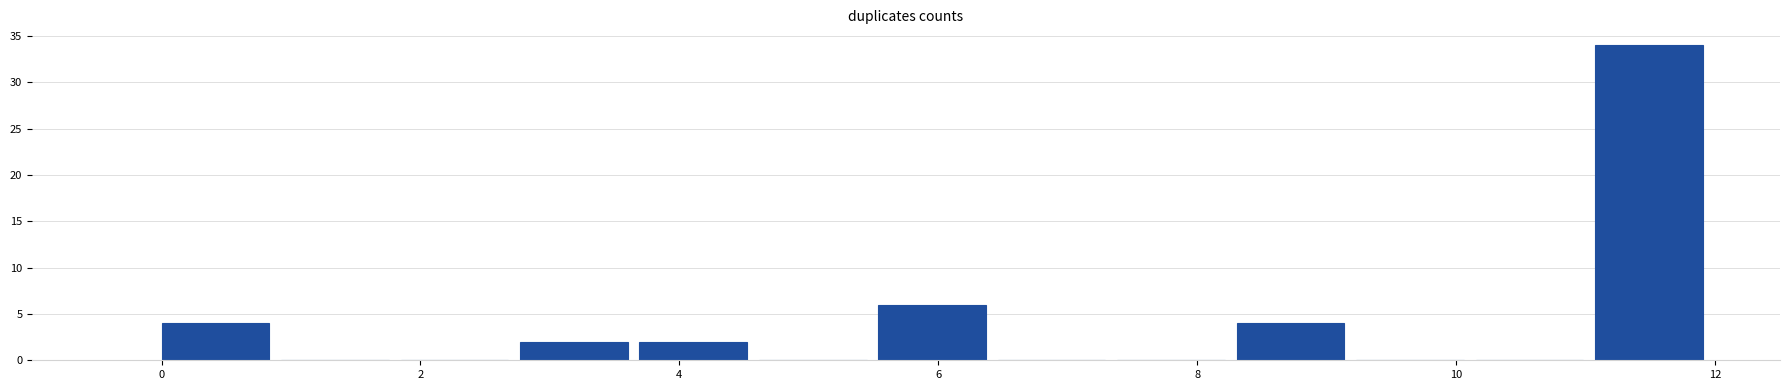

Reading left to right, transcribe this chart: for each bar, give the range it covers on the x-axis and its height. Neither the bar edges nor the heights are printed on the chart, so give them approximately, as read against the axes.

0.0 to 1.0: 4
1.0 to 1.8: 0
1.8 to 2.8: 0
2.8 to 3.6: 2
3.6 to 4.6: 2
4.6 to 5.6: 0
5.6 to 6.4: 6
6.4 to 7.4: 0
7.4 to 8.4: 0
8.4 to 9.2: 4
9.2 to 10.2: 0
10.2 to 11.0: 0
11.0 to 12.0: 34